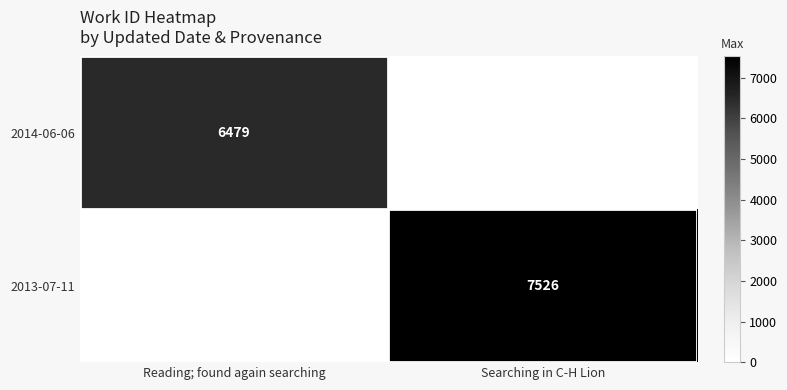

The value of 2013-07-11 at Searching in C-H Lion is 4200. True or false?

False